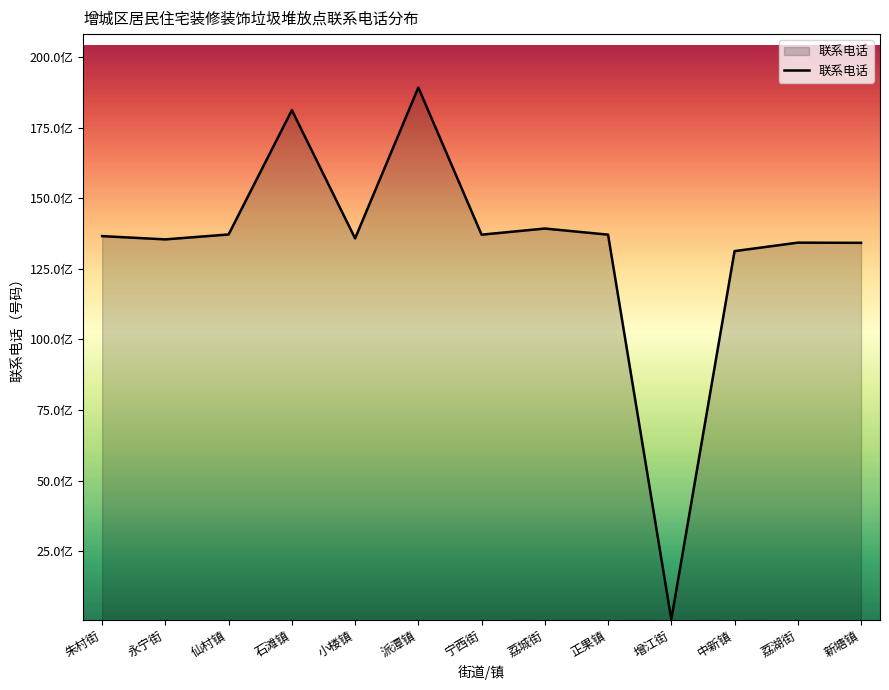

Reading left to right, transcribe all the data shown in this chart.

136.6	135.4	137.2	181.2	135.8	189.2	137.1	139.3	137.1	0.8	131.3	134.3	134.2